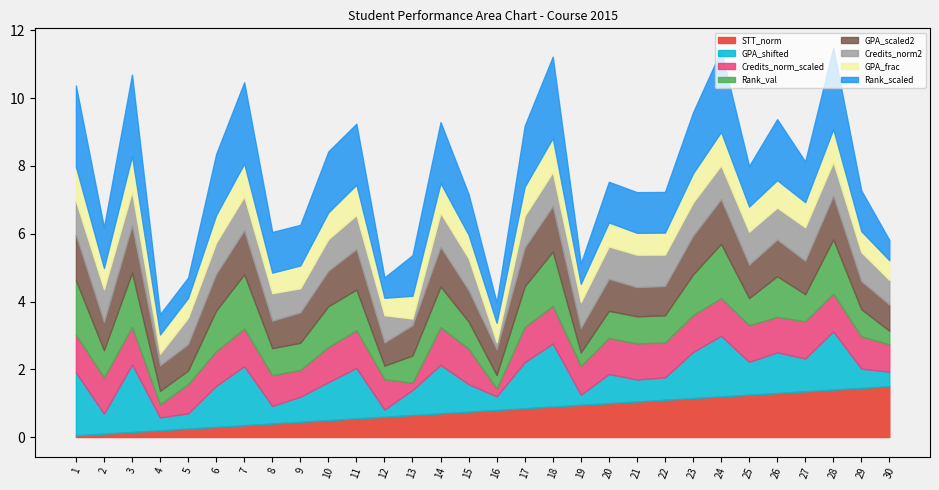

What is the total value across all series at 13?

5.4